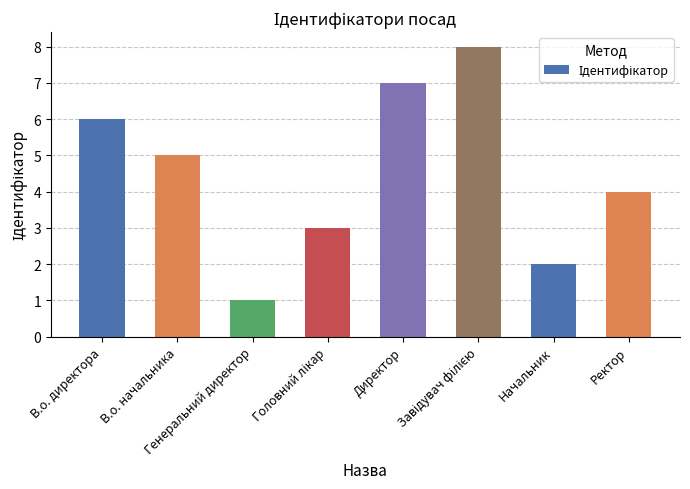

How many data points are less than 5?

4